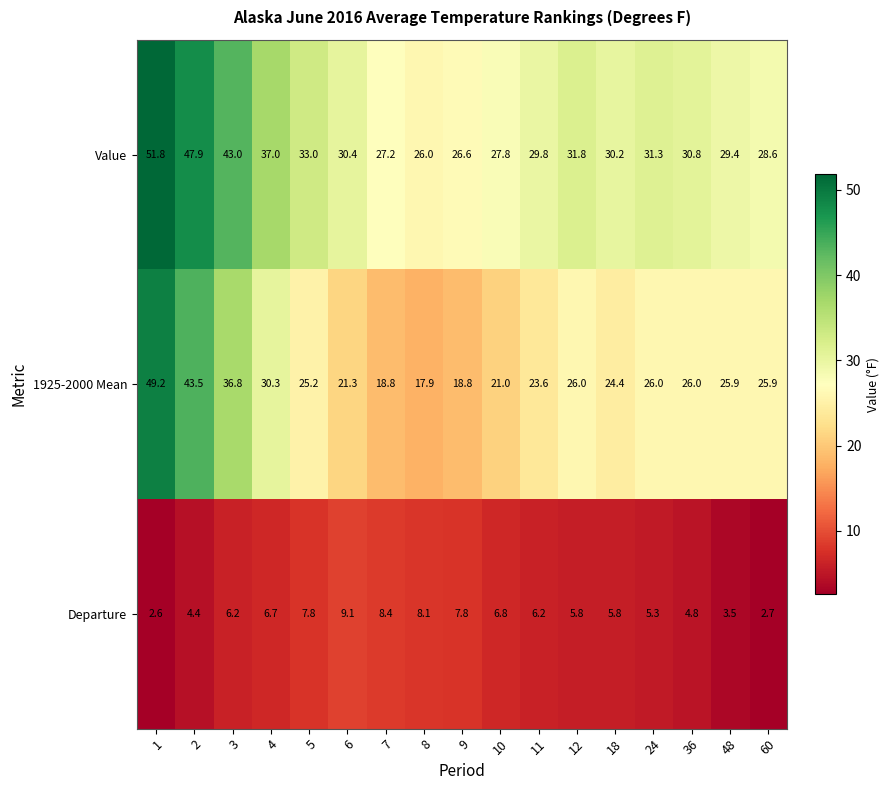

What is the sum of all Value values?

562.6